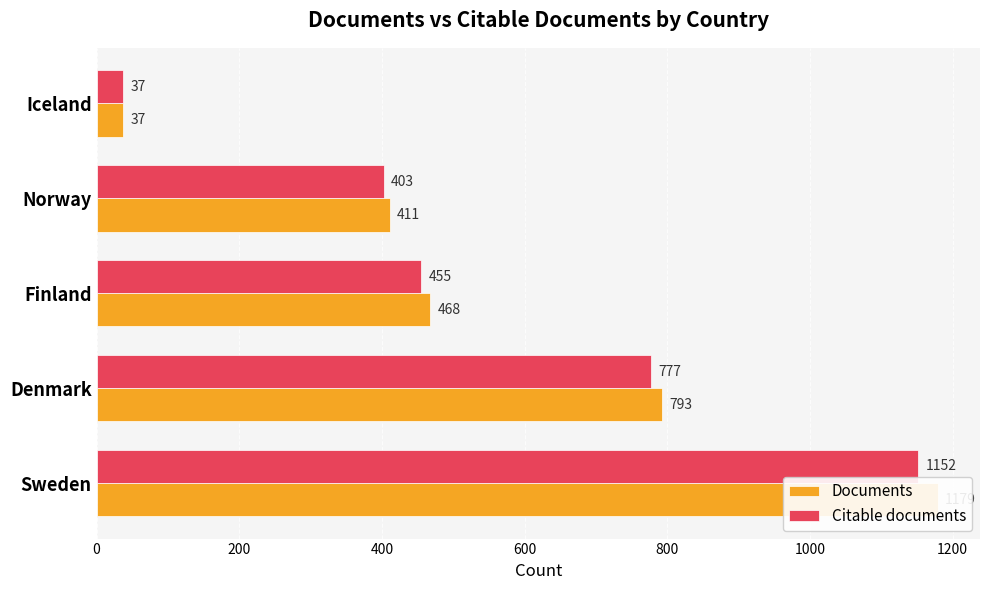

What is the average value of the Documents series?

578